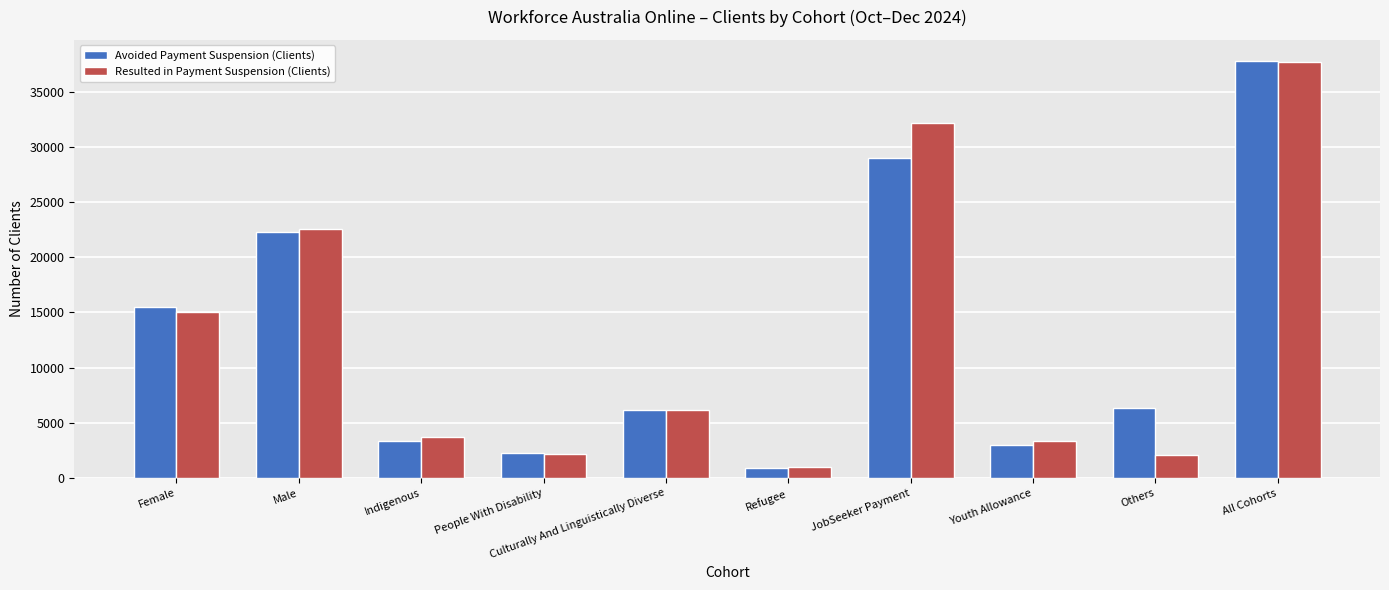

What is the sum of the Avoided Payment Suspension (Clients) values at Others and Indigenous?

9655